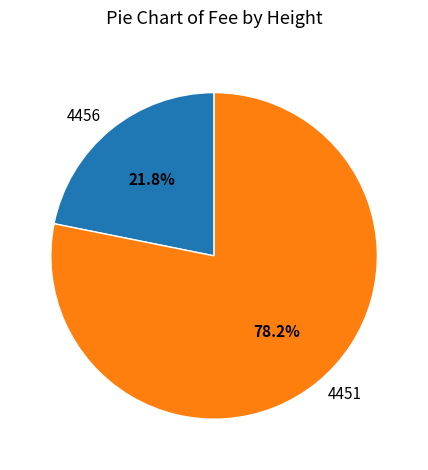

To the nearest percent, what percentage of the pie is 4451?

78%